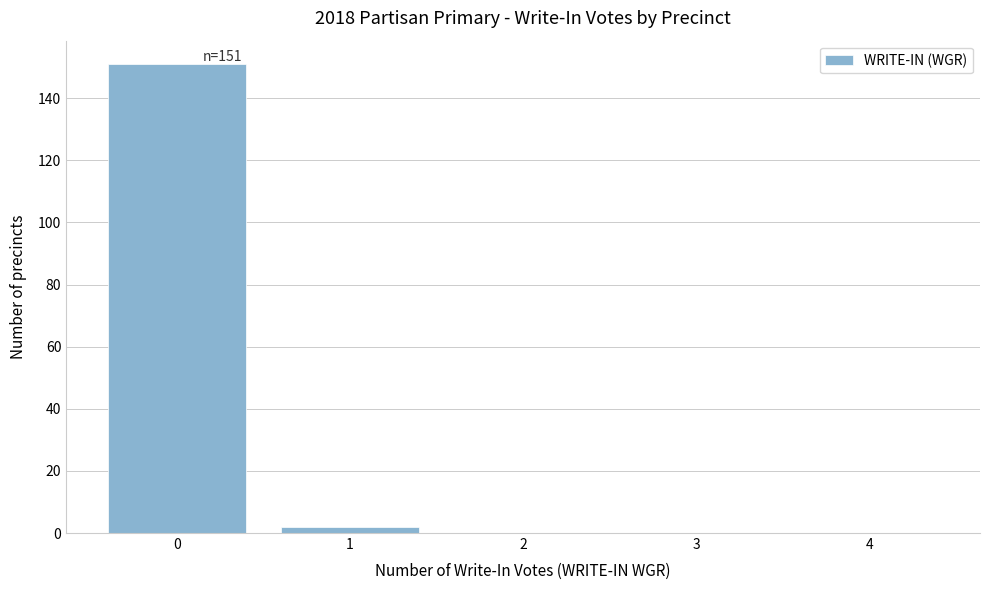

Reading left to right, transcribe all the data shown in this chart.

0=151	1=2	2=0	3=0	4=0